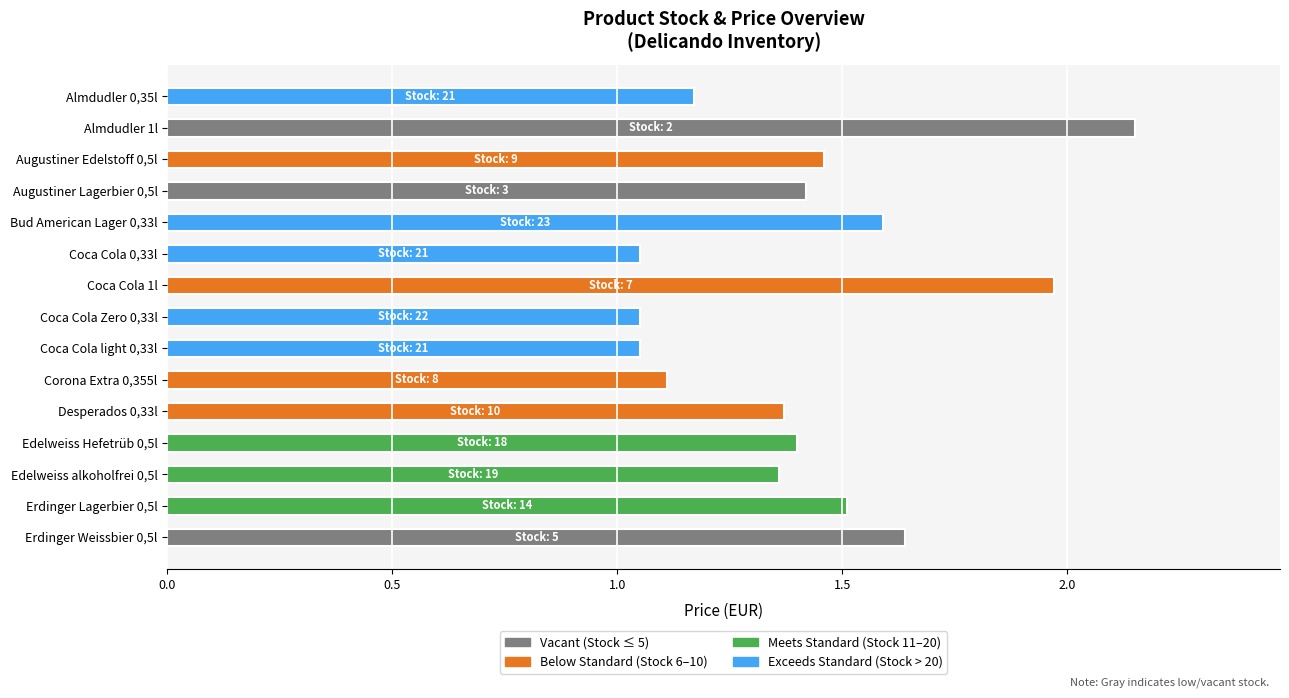

The value at Coca Cola light 0,33l is 1.7. True or false?

False